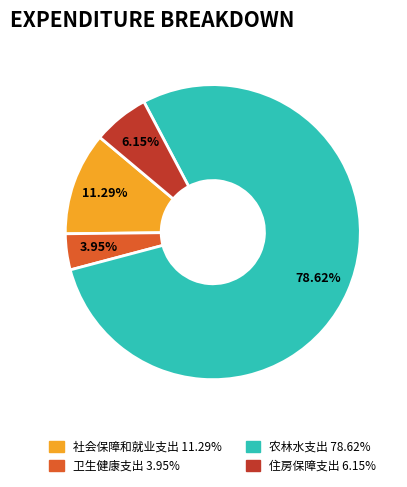

What percentage do 农林水支出 and 住房保障支出 together represent?

84.8%